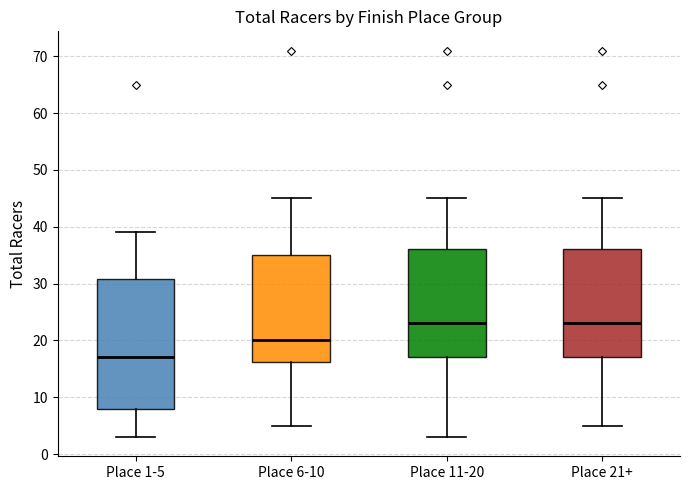

Where does the lower whisker of the box for Place 11-20 end on the y-axis? The values are not printed on the chart, so give them approximately, as read against the axis.

3